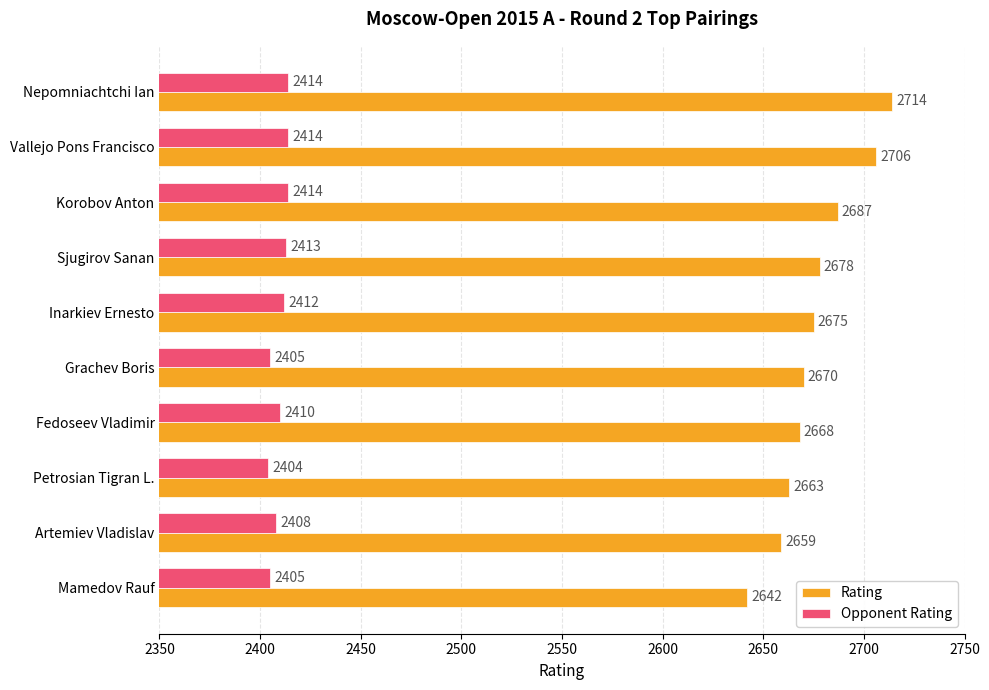

What is the minimum value for Opponent Rating?

2404